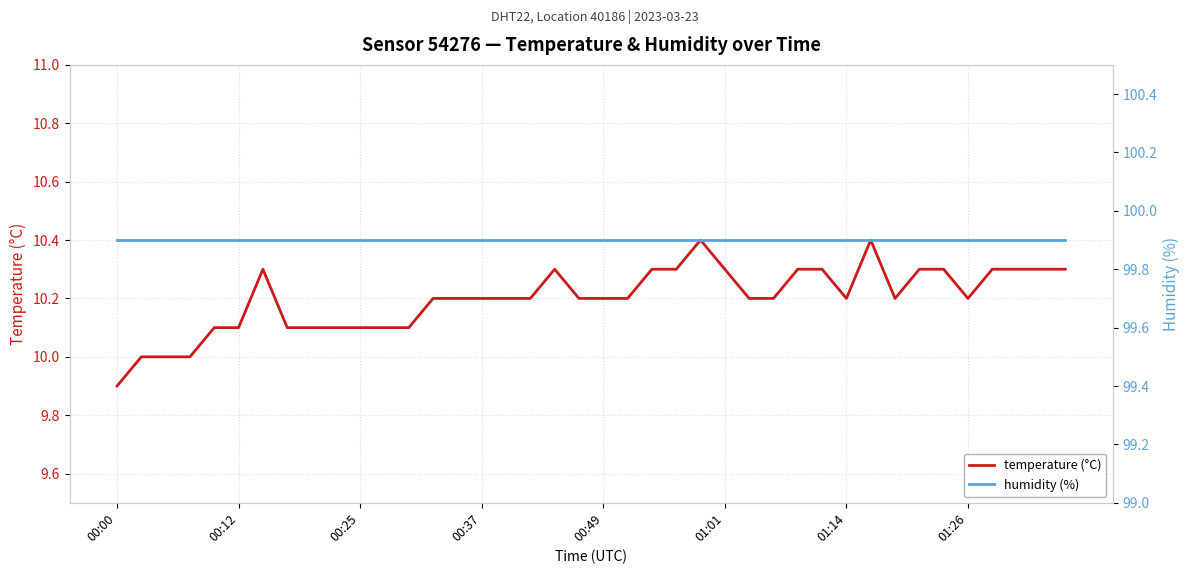

The temperature (°C) series shows 10.2 at 00:37. True or false?

True